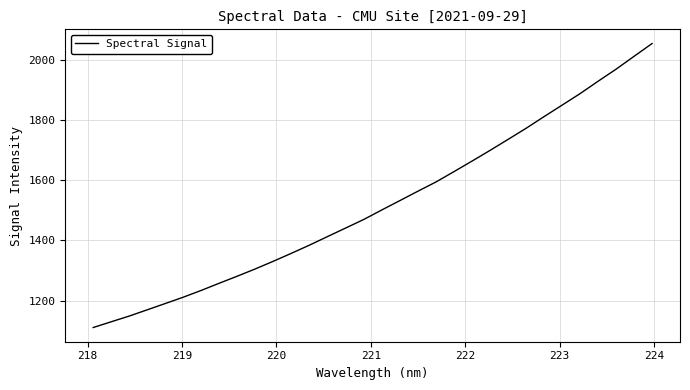

What is the minimum value shown in the chart?

1110.7